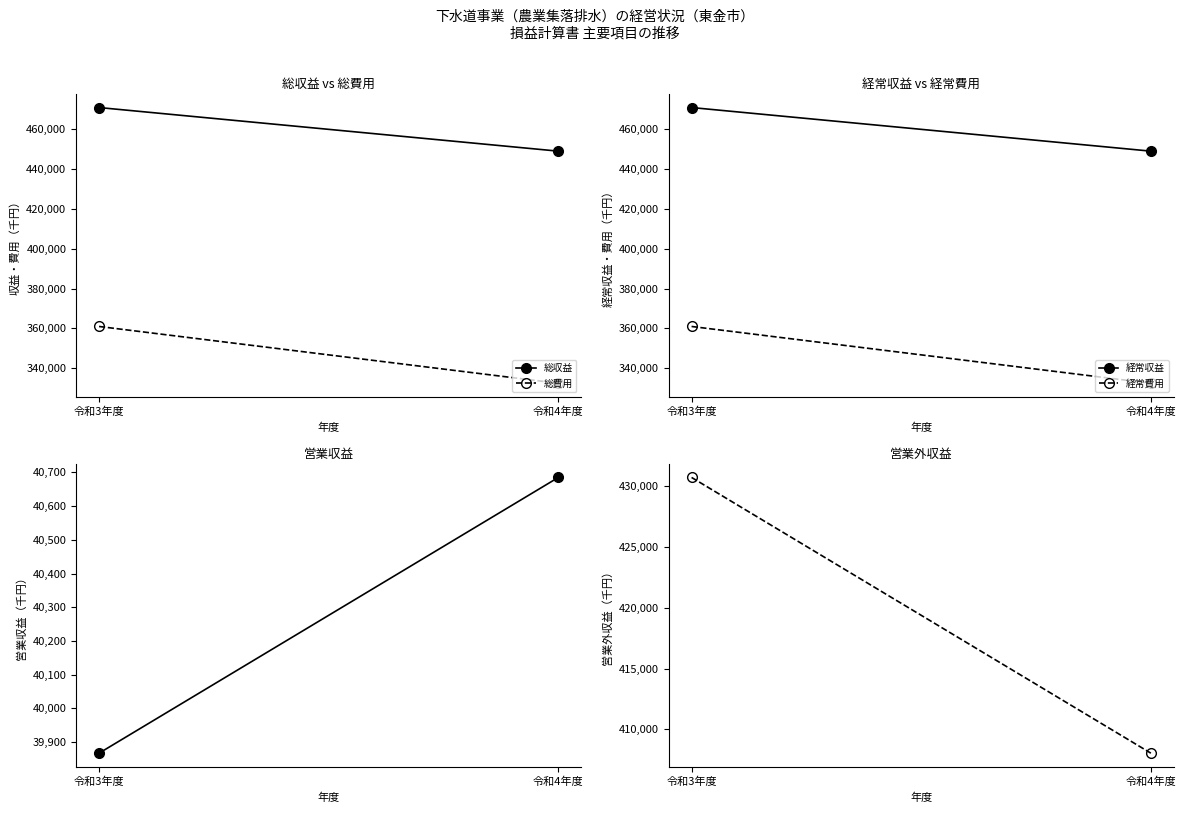

Which category has the highest value across all series?

令和3年度